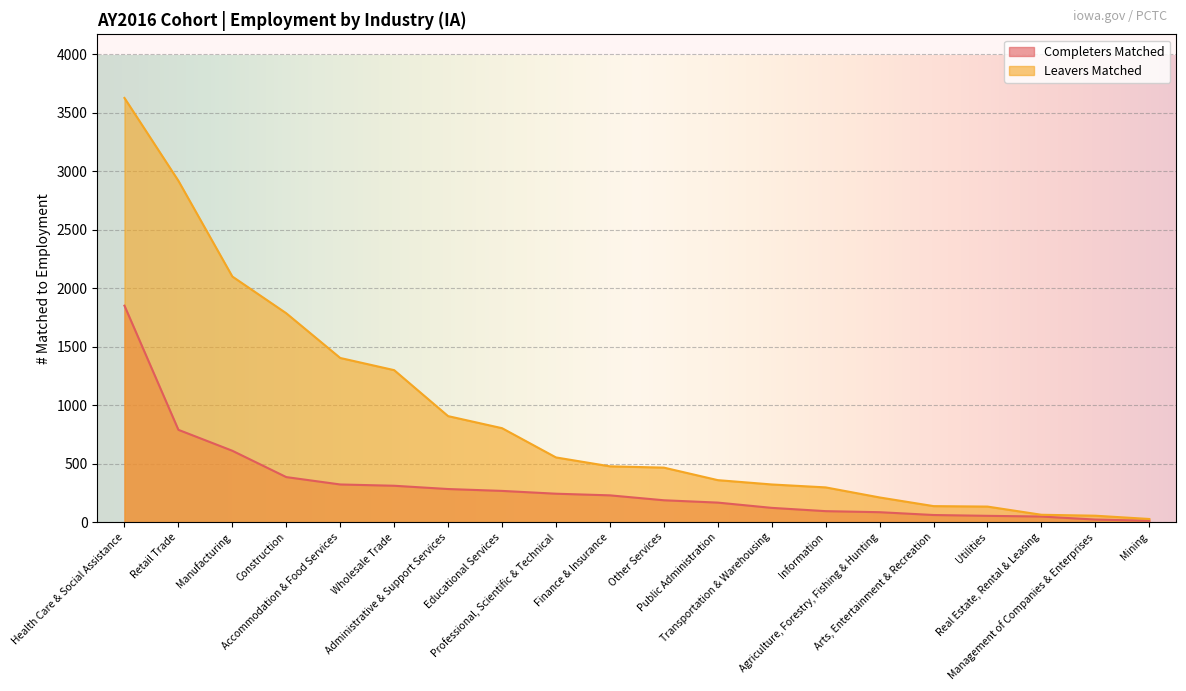

At how many categories does at least one series exceed 1539?

4